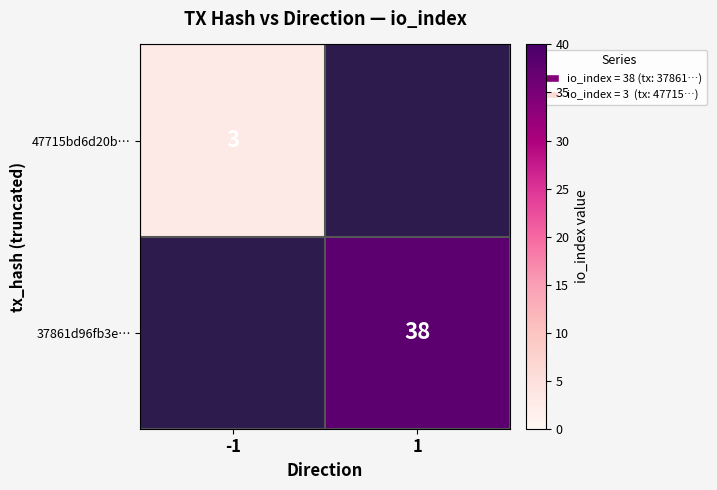

The value of 47715bd6d20b… at -1 is 5. True or false?

False